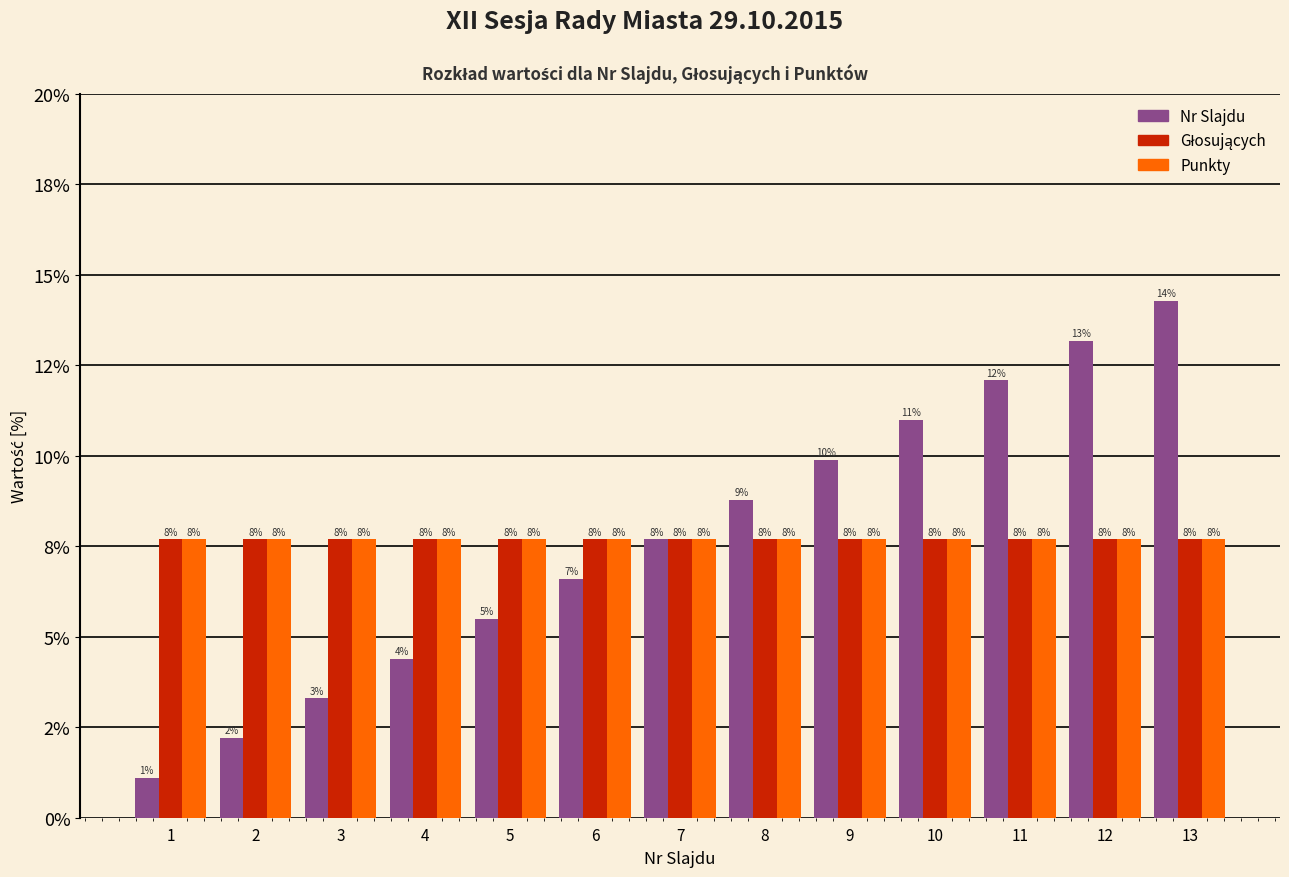

At which label does Głosujących reach its peak?

1